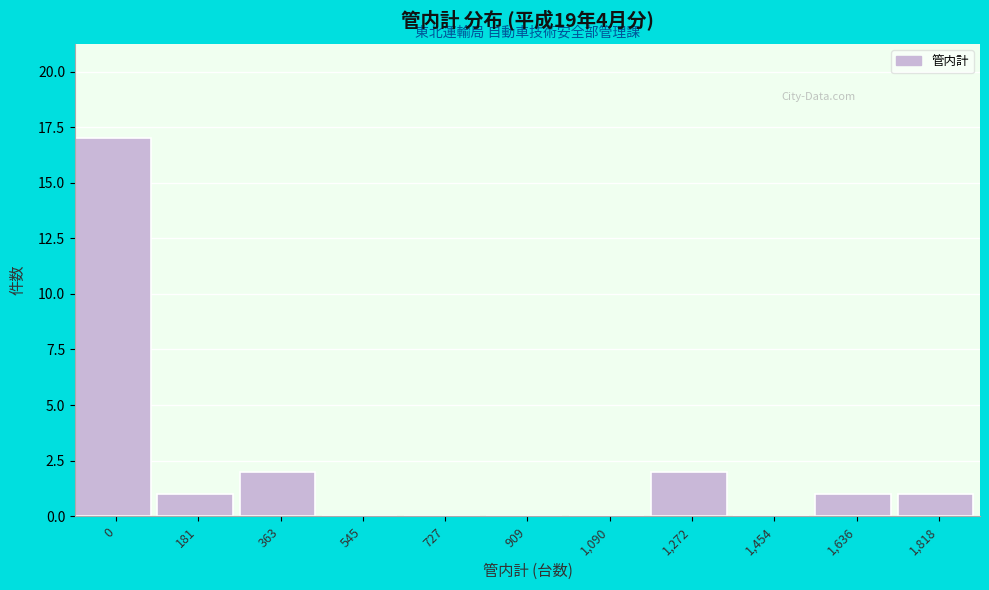

Reading left to right, transcribe all the data shown in this chart.

0=17	181=1	363=2	545=0	727=0	909=0	1,090=0	1,272=2	1,454=0	1,636=1	1,818=1